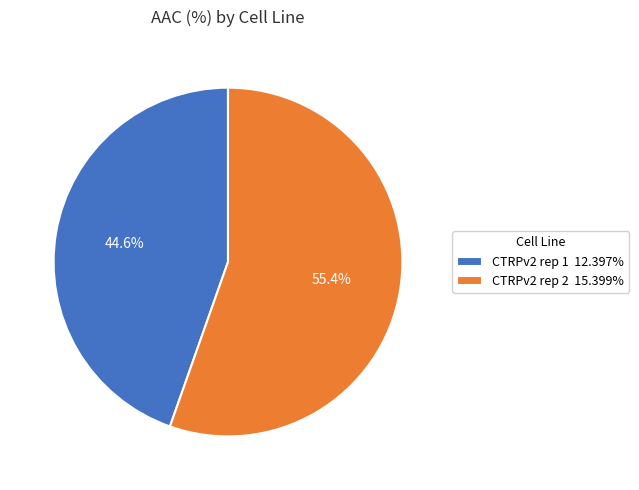

Between CTRPv2 rep 1 and CTRPv2 rep 2, which is larger?

CTRPv2 rep 2